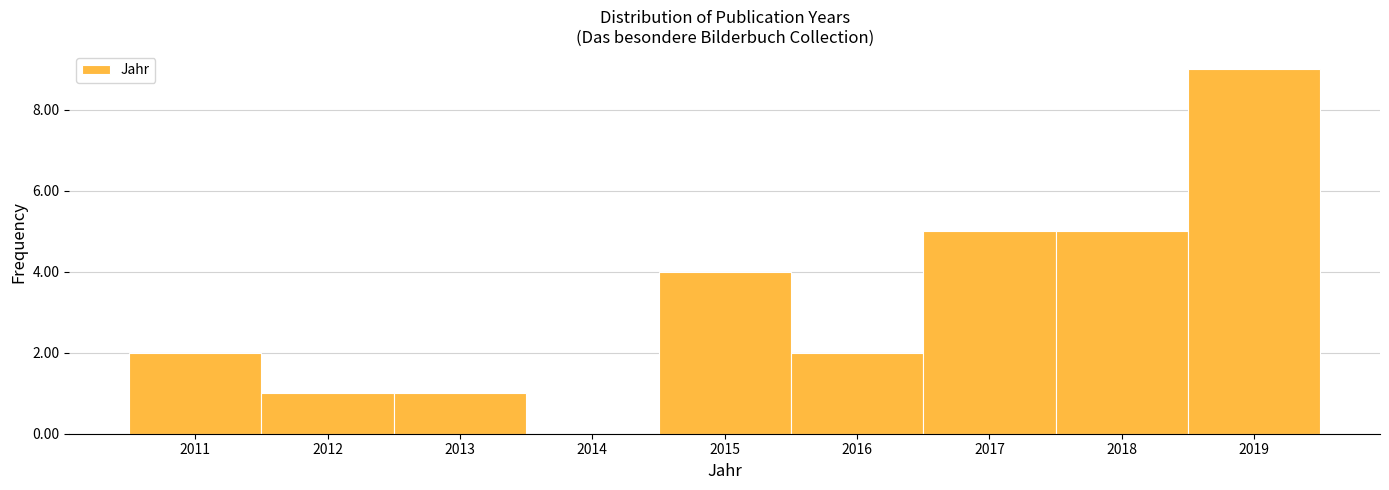

Reading left to right, list every bar in this chart as the range it spans on the x-axis followed by its height. The values are not printed on the chart, so give them approximately, as read against the axis.

2010.5 to 2011.5: 2
2011.5 to 2012.5: 1
2012.5 to 2013.5: 1
2013.5 to 2014.5: 0
2014.5 to 2015.5: 4
2015.5 to 2016.5: 2
2016.5 to 2017.5: 5
2017.5 to 2018.5: 5
2018.5 to 2019.5: 9